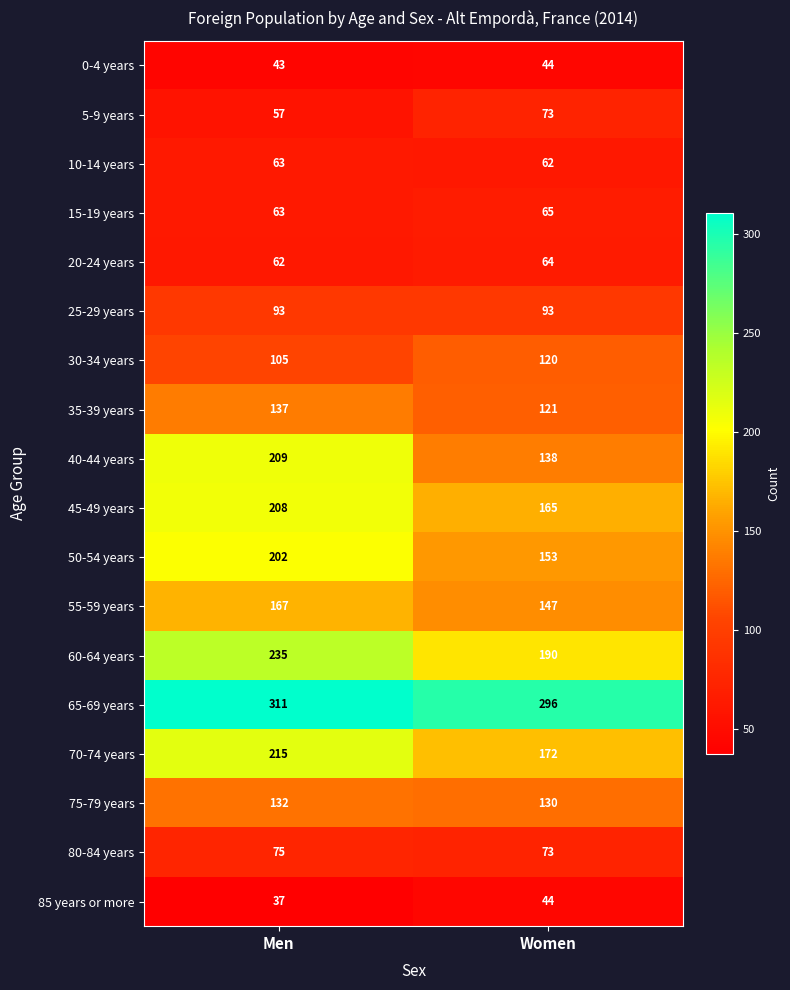

Read the 75-79 years value at Men.

132